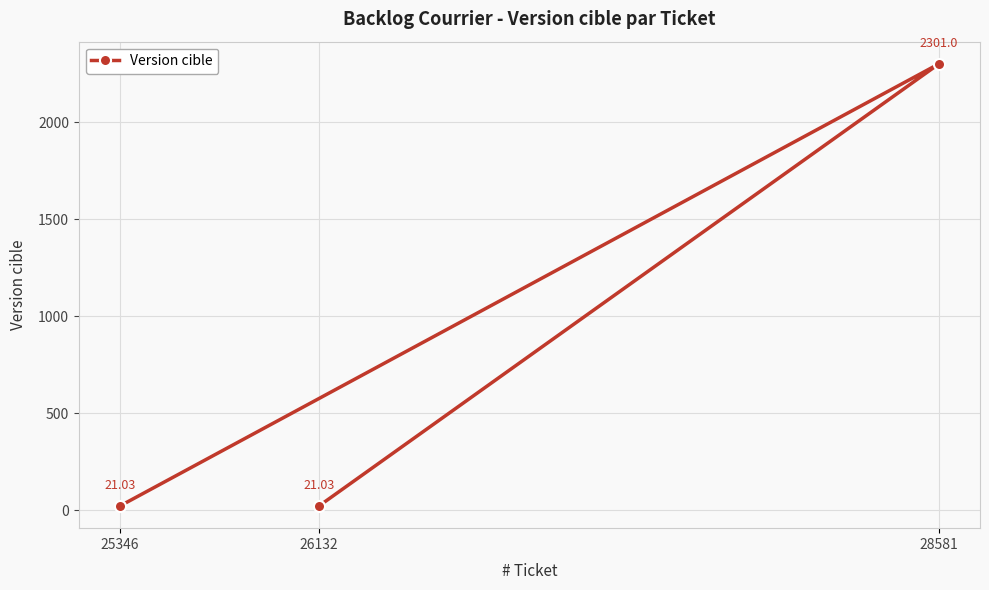

Reading left to right, extract all data points from this chart.

25346=21.0	26132=21.0	28581=2301.0